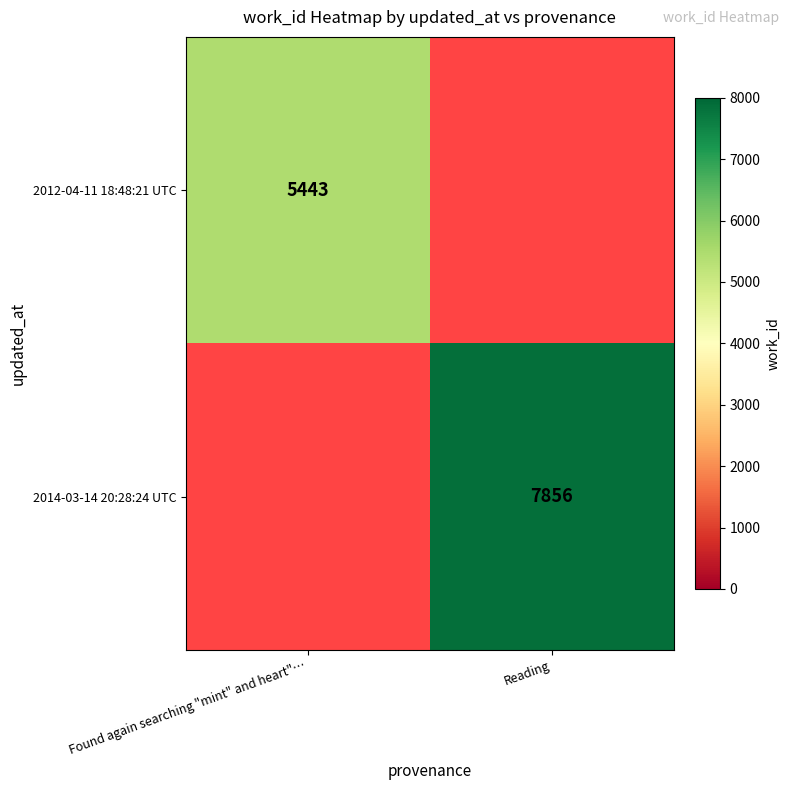

True or false: 2014-03-14 20:28:24 UTC has a value of 7856 at Reading.

True